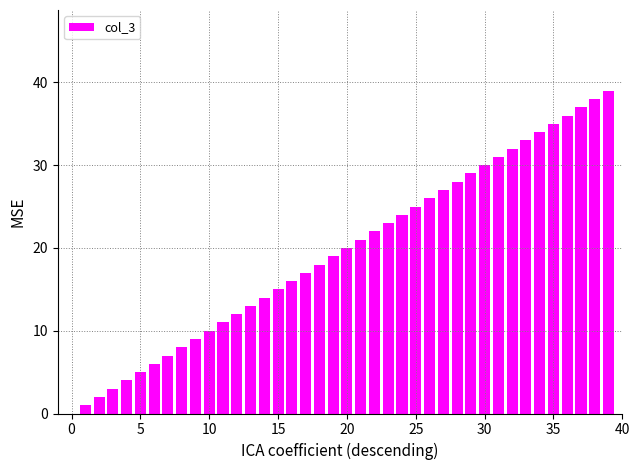

Are the bars grouped side by side (vs. stacked)?

No